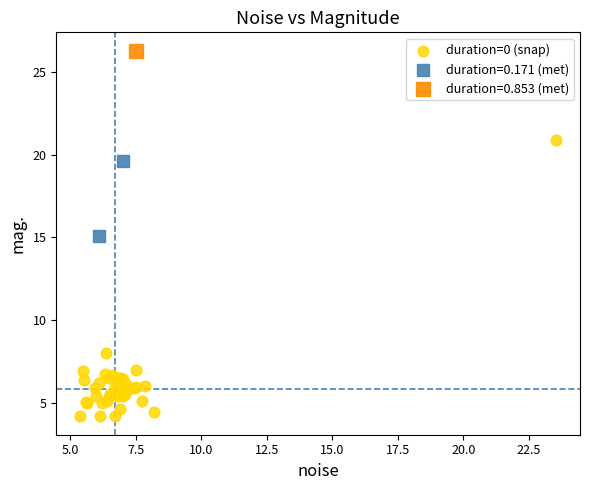

What are all the series names shown in the legend?

duration=0 (snap), duration=0.171 (met), duration=0.853 (met)